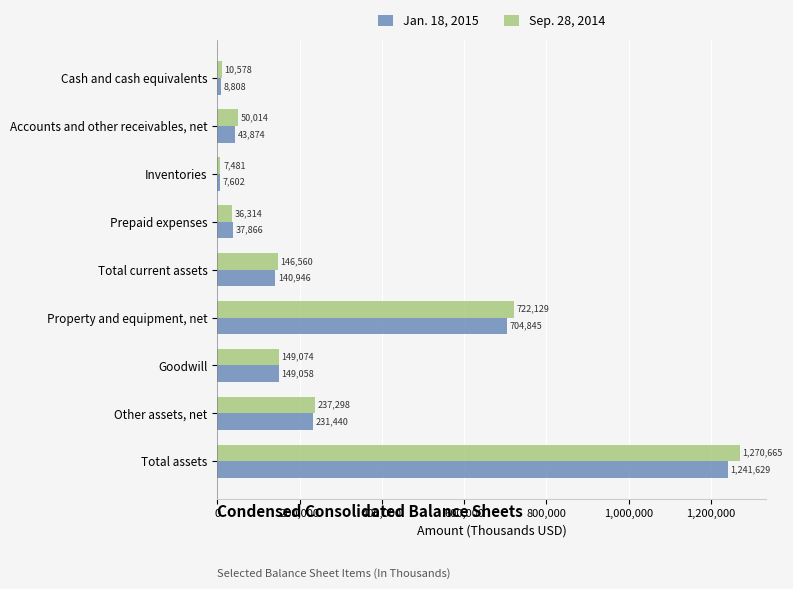

What is the approximate value of Sep. 28, 2014 at Prepaid expenses, to the nearest 100?

36300